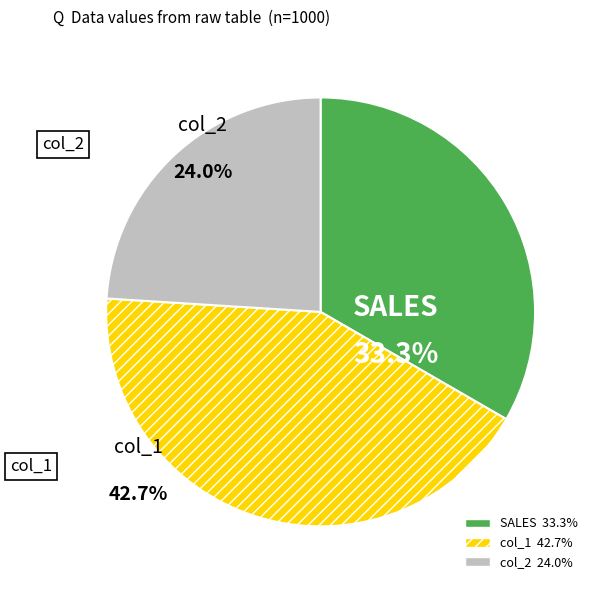

Is there a majority slice in this chart?

No